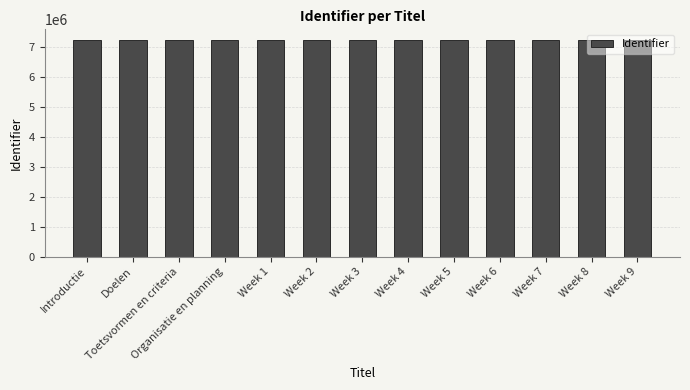

How many bars are there in total?

13